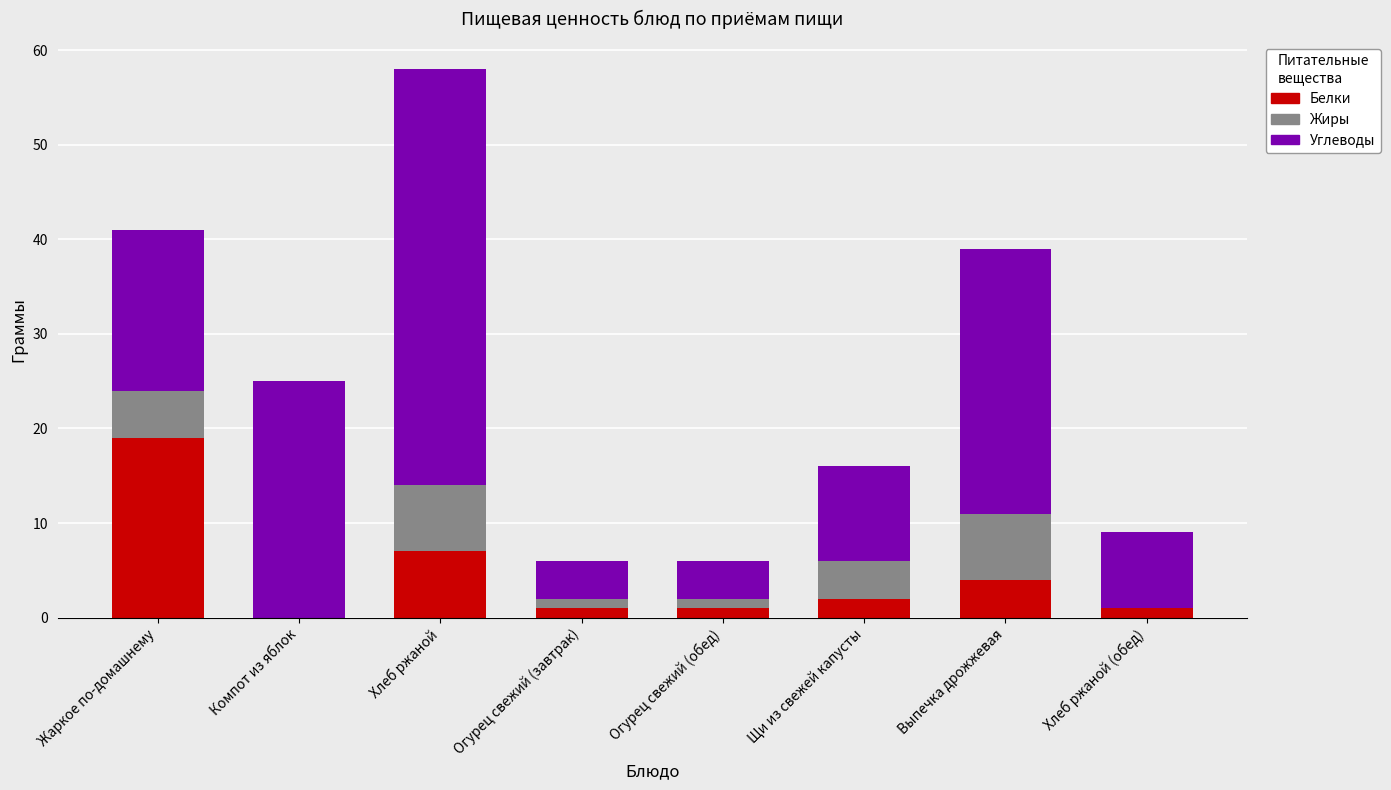

At which label is Белки closest to 9?

Хлеб ржаной